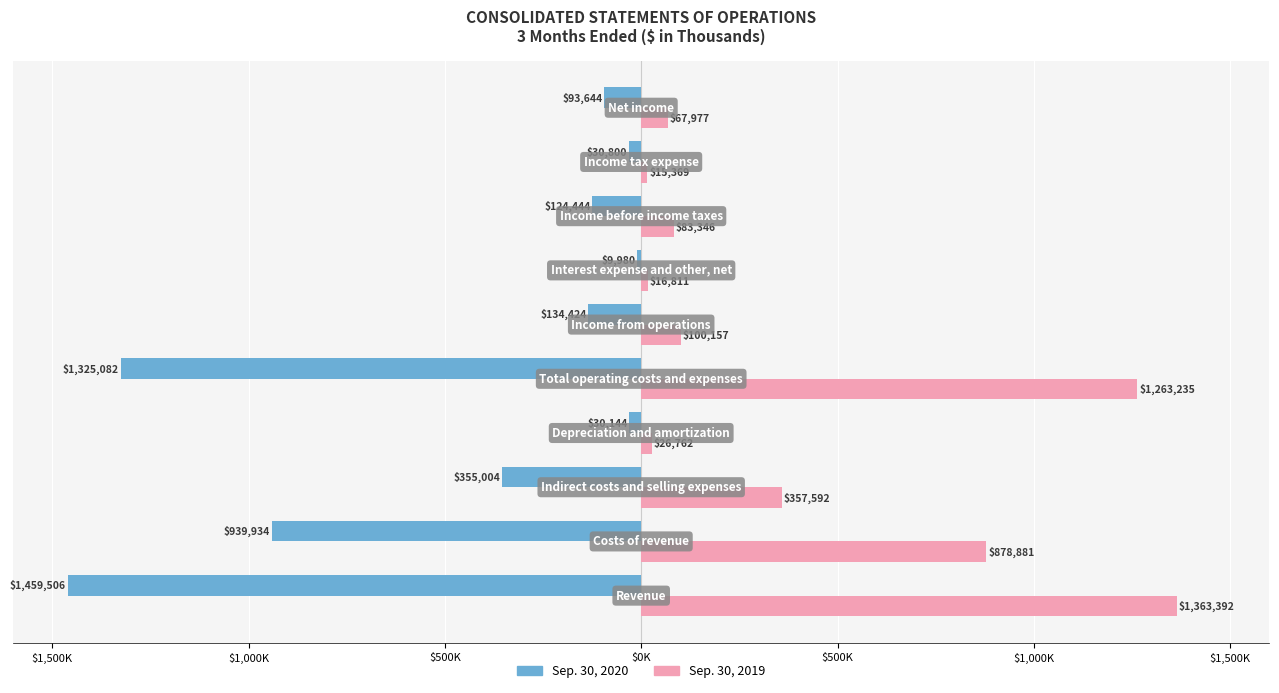

What are all the series names shown in the legend?

Sep. 30, 2020, Sep. 30, 2019